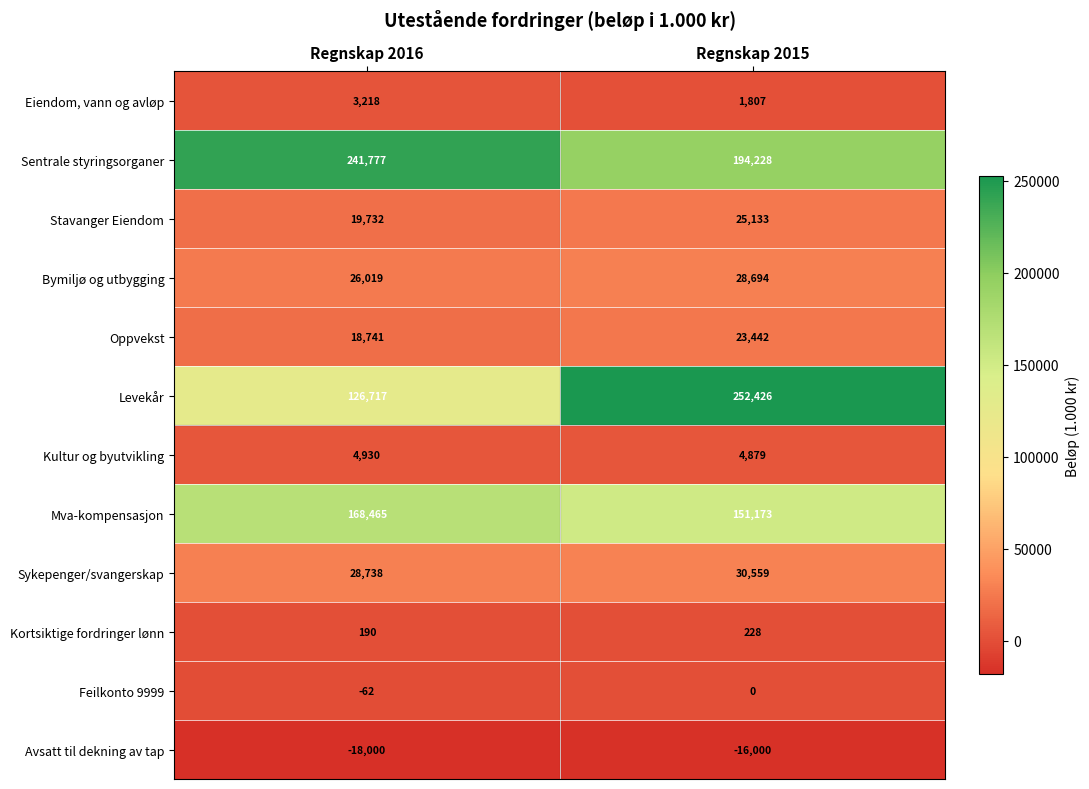

Between Regnskap 2016 and Regnskap 2015, which series saw the biggest shift?

Levekår